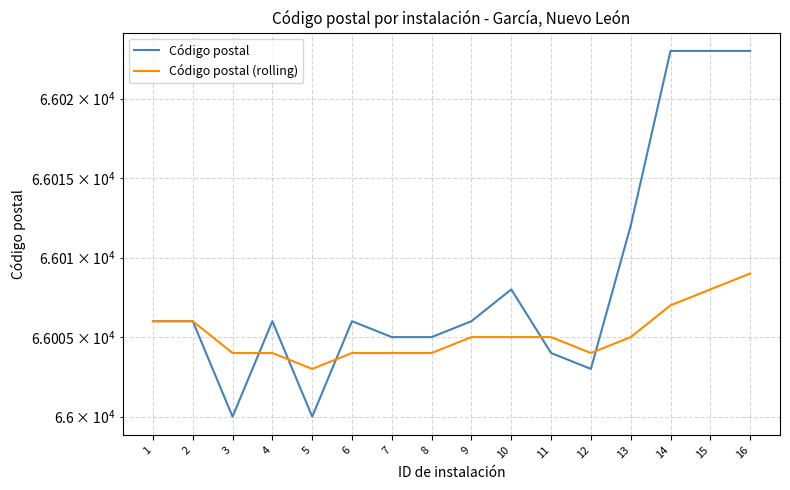

List the series in order of their overall mean, lowest first.

Código postal (rolling), Código postal